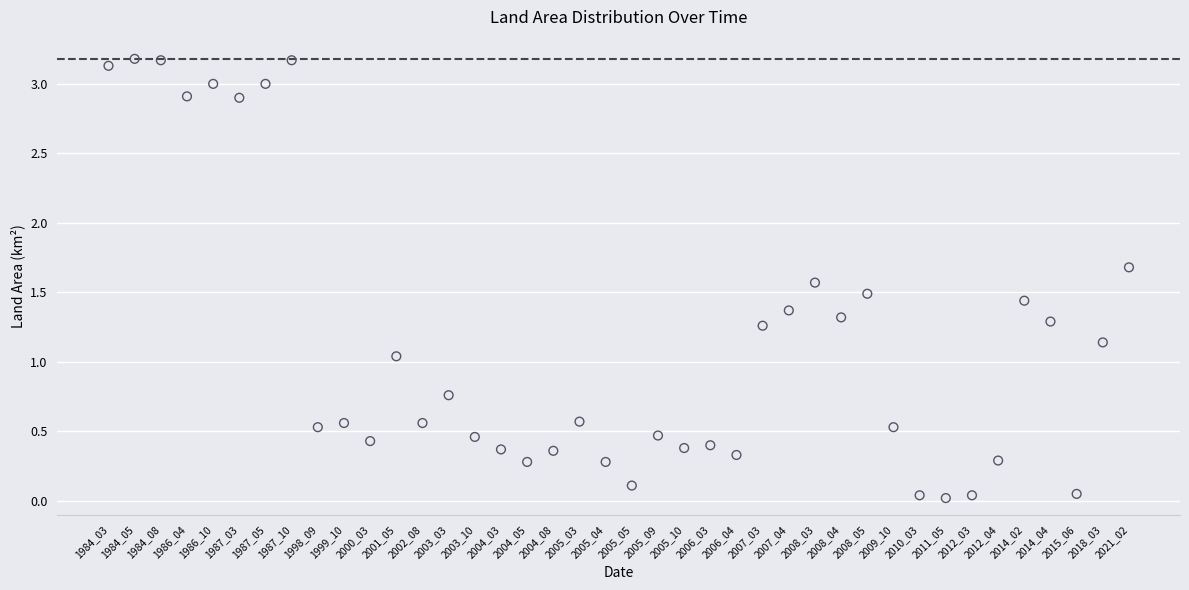

What is the range of Y values (max minus min)?

3.2